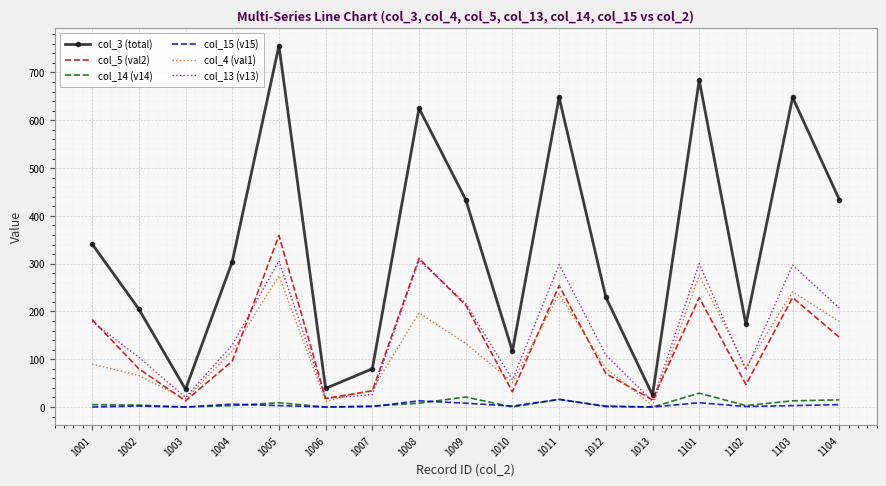

Which label corresponds to the largest value in the chart?

1005